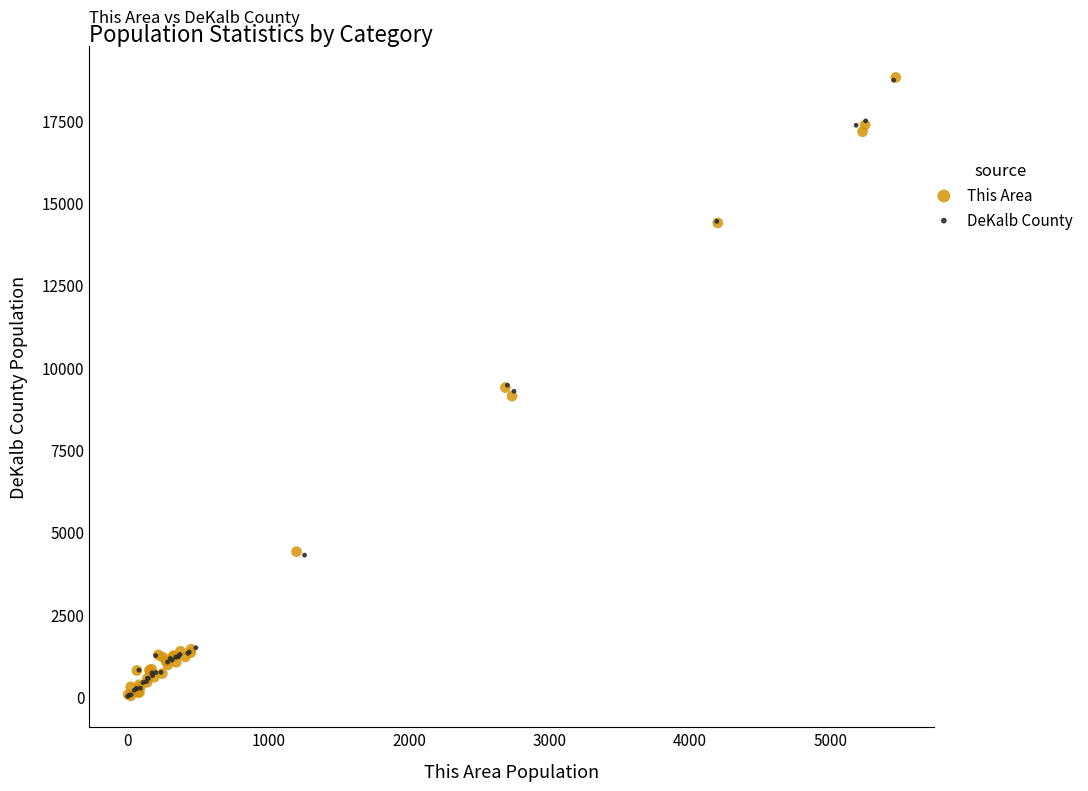

What are all the series names shown in the legend?

This Area, DeKalb County